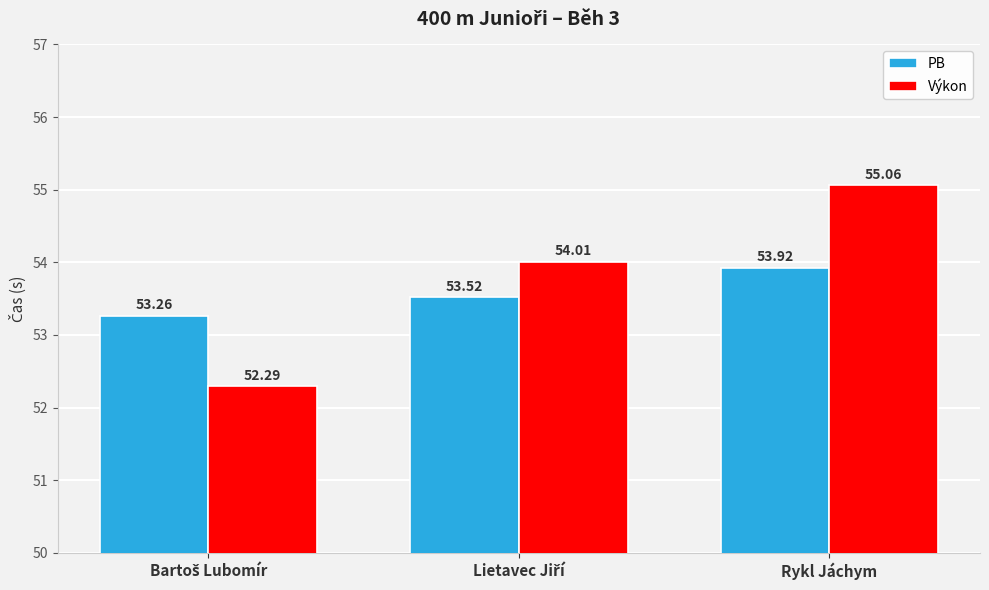

Reading right to left, what are all the values shown in this chart?

PB: 53.9	53.5	53.3
Výkon: 55.1	54.0	52.3